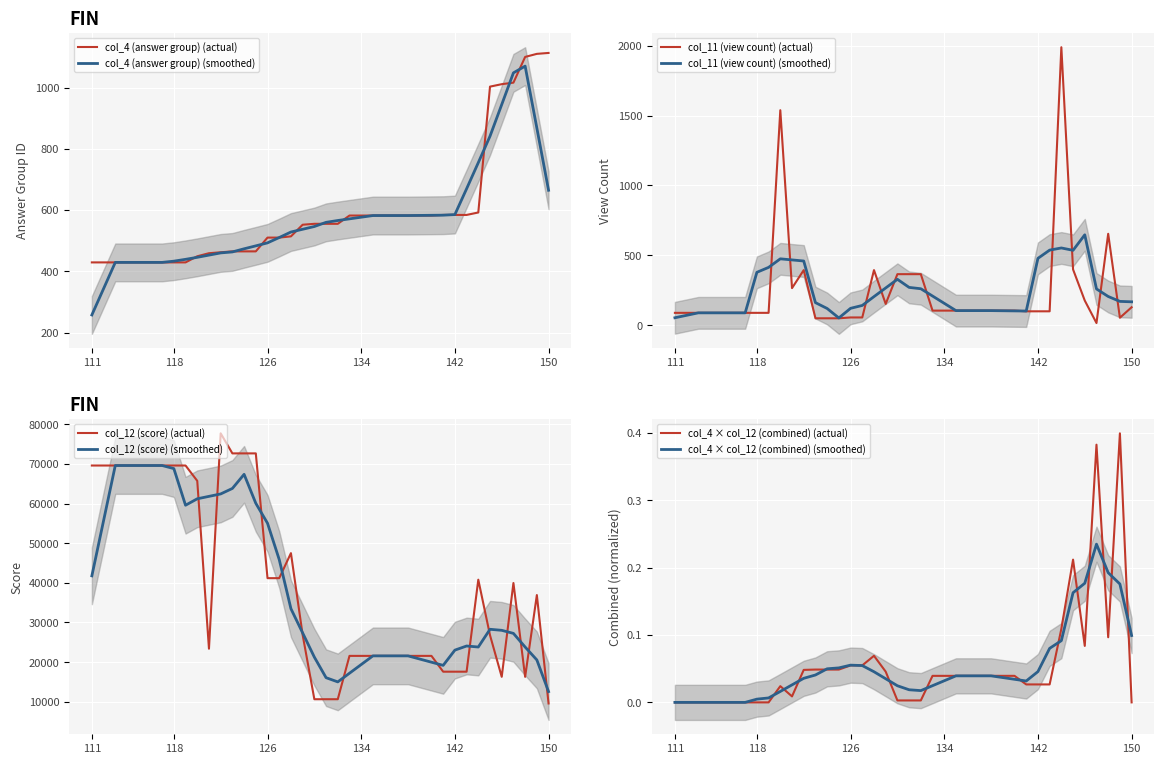

What is the value of the col_12 (score) point at the 6th from the left?

69595